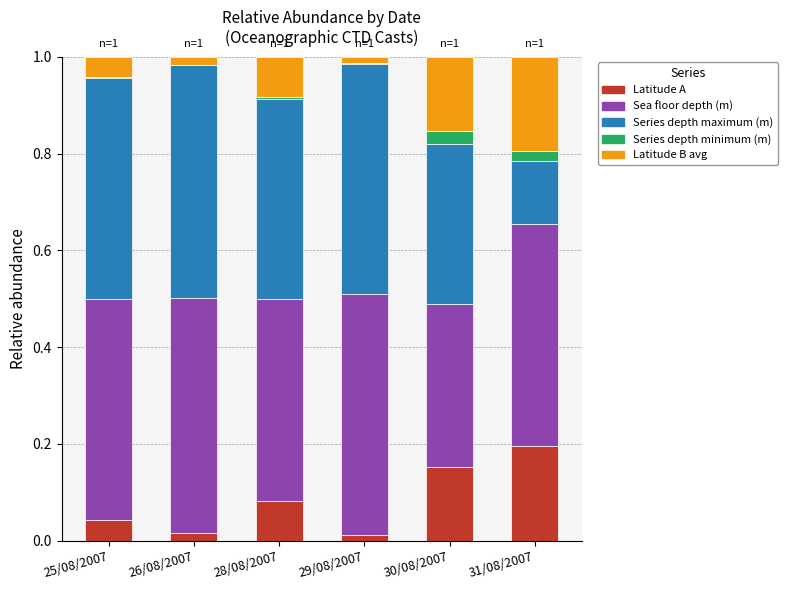

Are the bars grouped side by side (vs. stacked)?

No